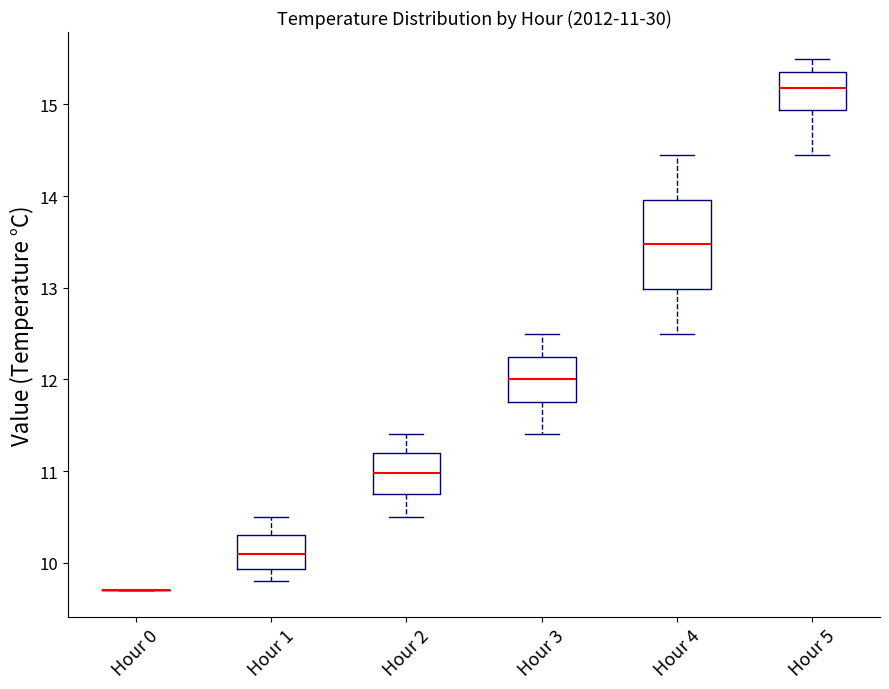

Comparing the boxes themselves (not the whiskers), which one is the tallest?

Hour 4